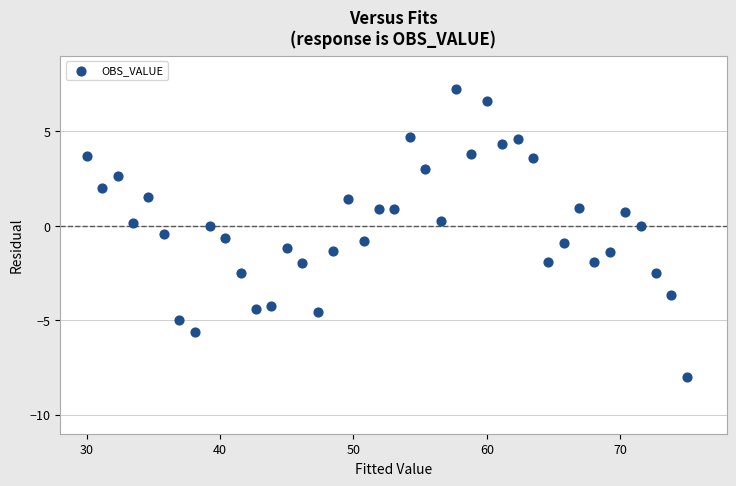

What is the range of Y values (max minus min)?

15.3